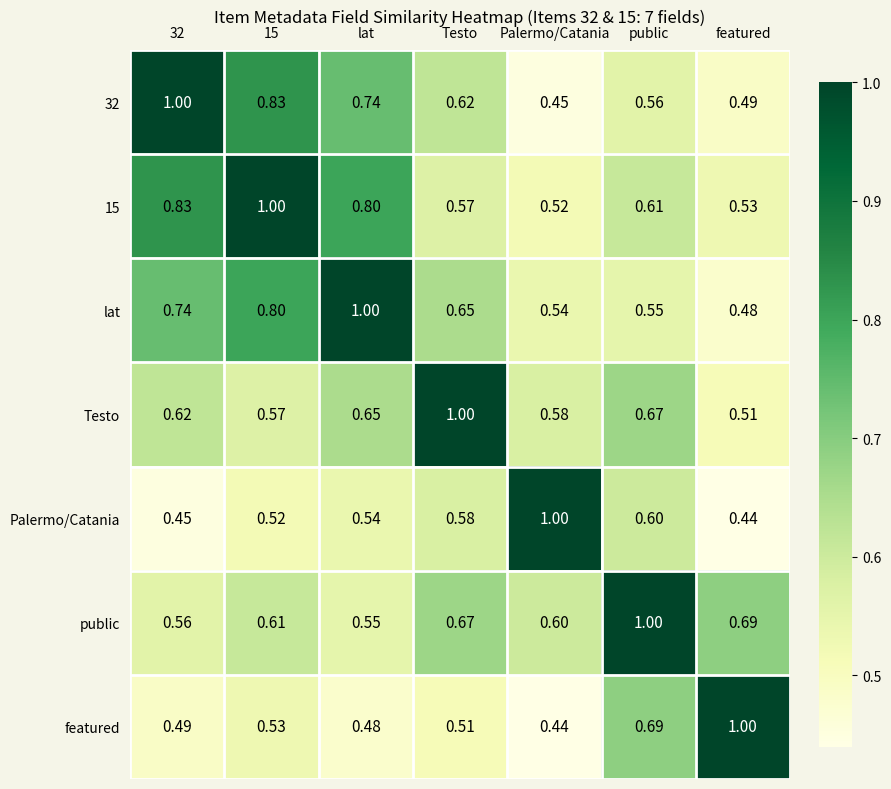

Where is 15 nearest to the value 0?

Palermo/Catania